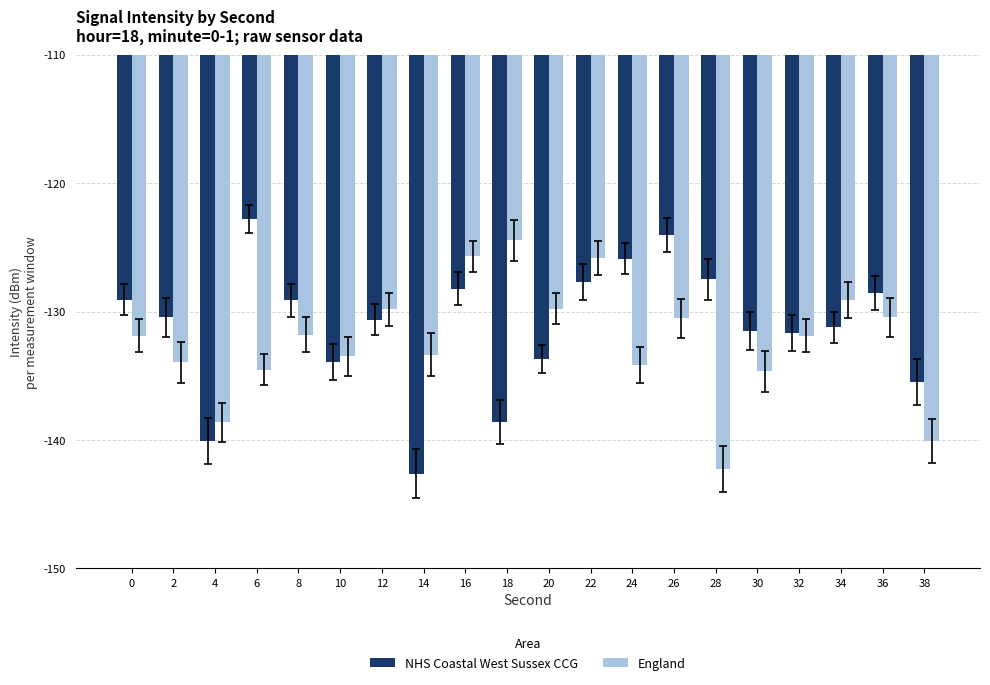

Rank the series by their average value, from lowest to highest.

England, NHS Coastal West Sussex CCG